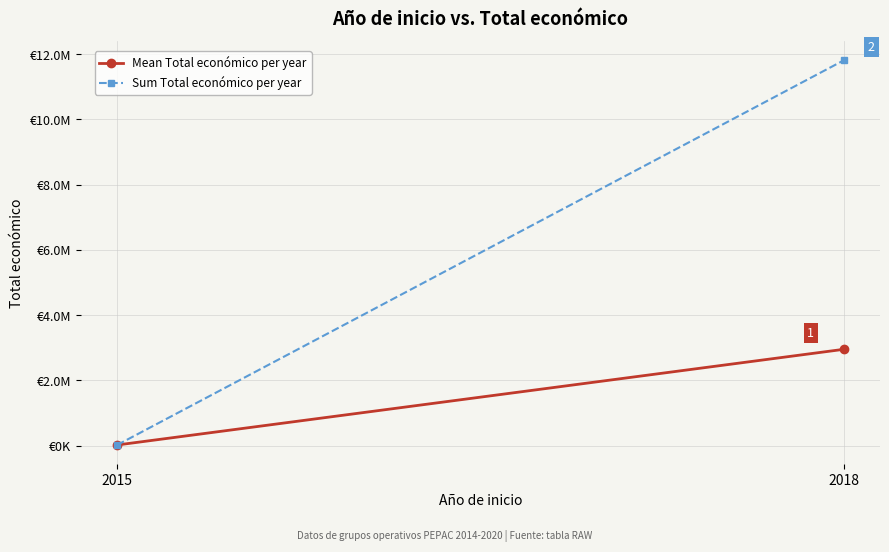

At 2015, list the series in order from largest to smallest.

Mean Total económico per year, Sum Total económico per year